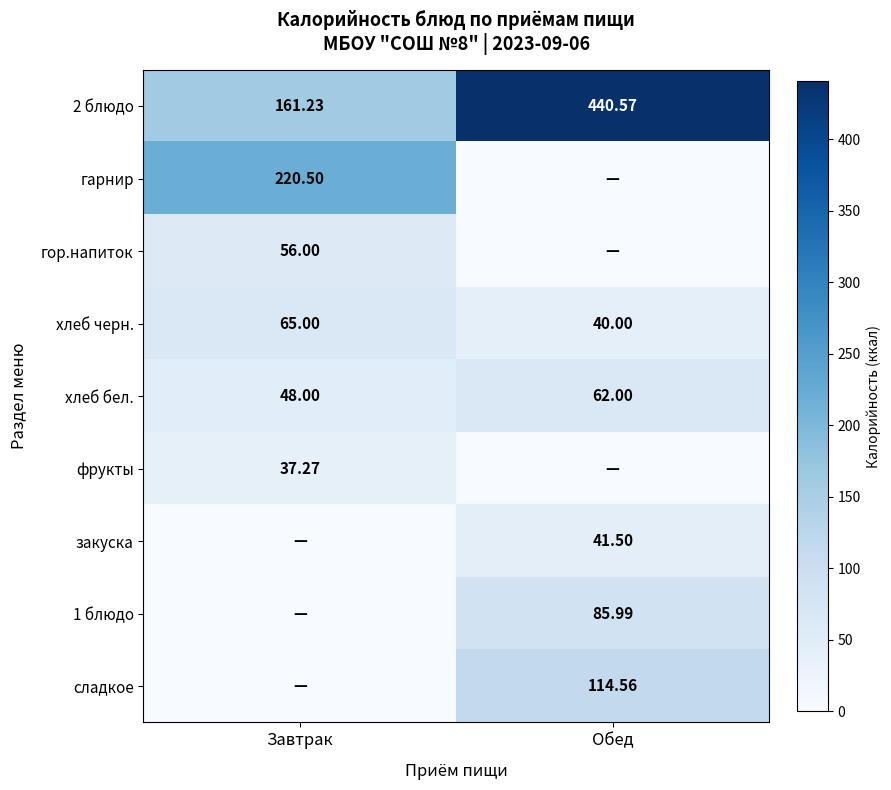

Which category has the lowest value in the хлеб бел. series?

Завтрак